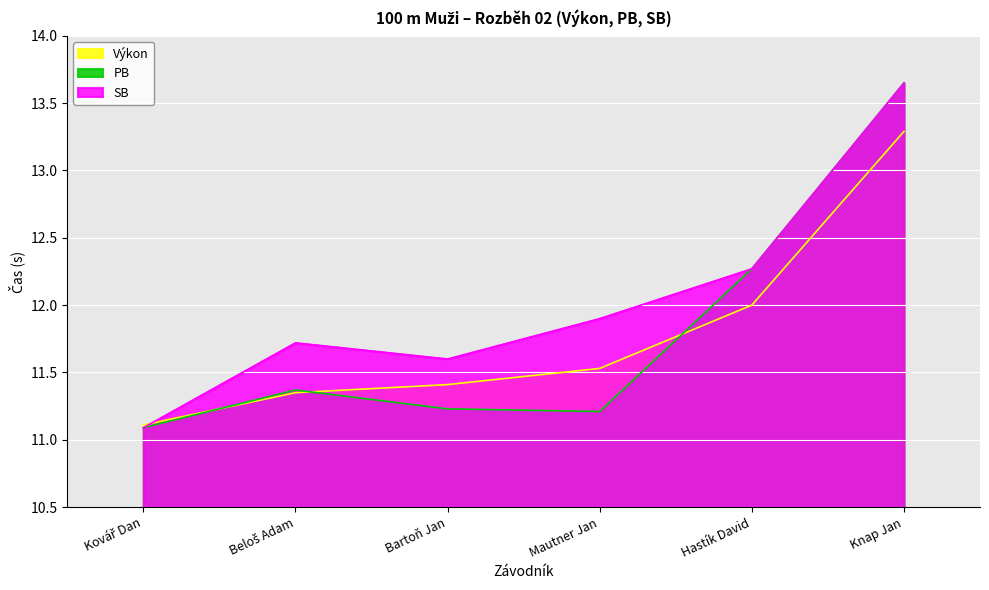

How many lines are shown in the chart?

3